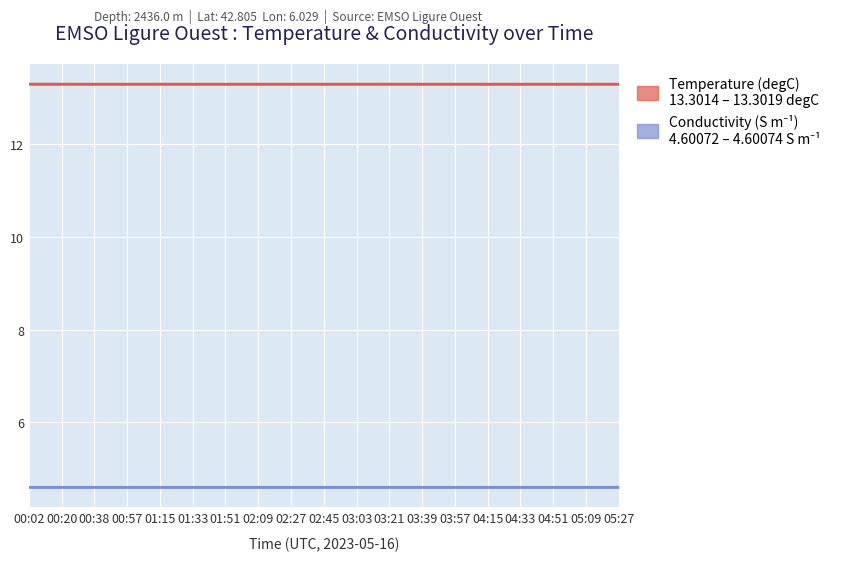

What is the total value across all series at 05:09?

17.9